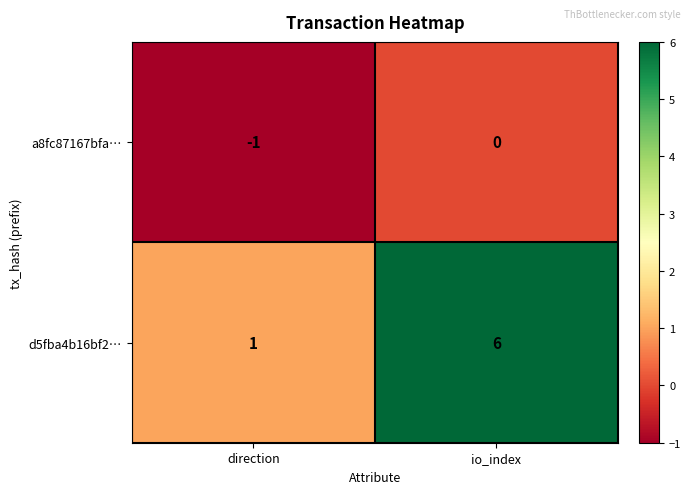

What is the sum of all d5fba4b16bf2… values?

7